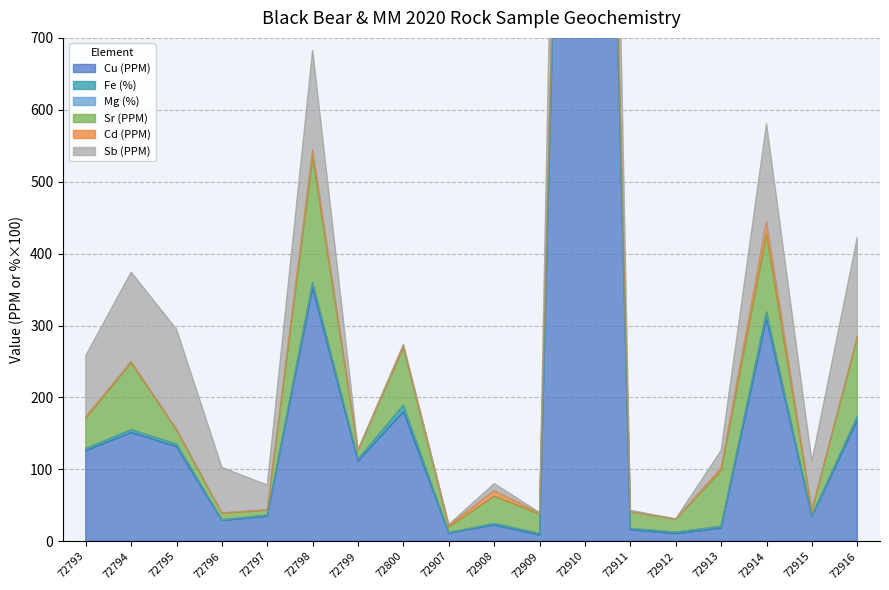

At which label does Fe (%) first exceed 2?

72793